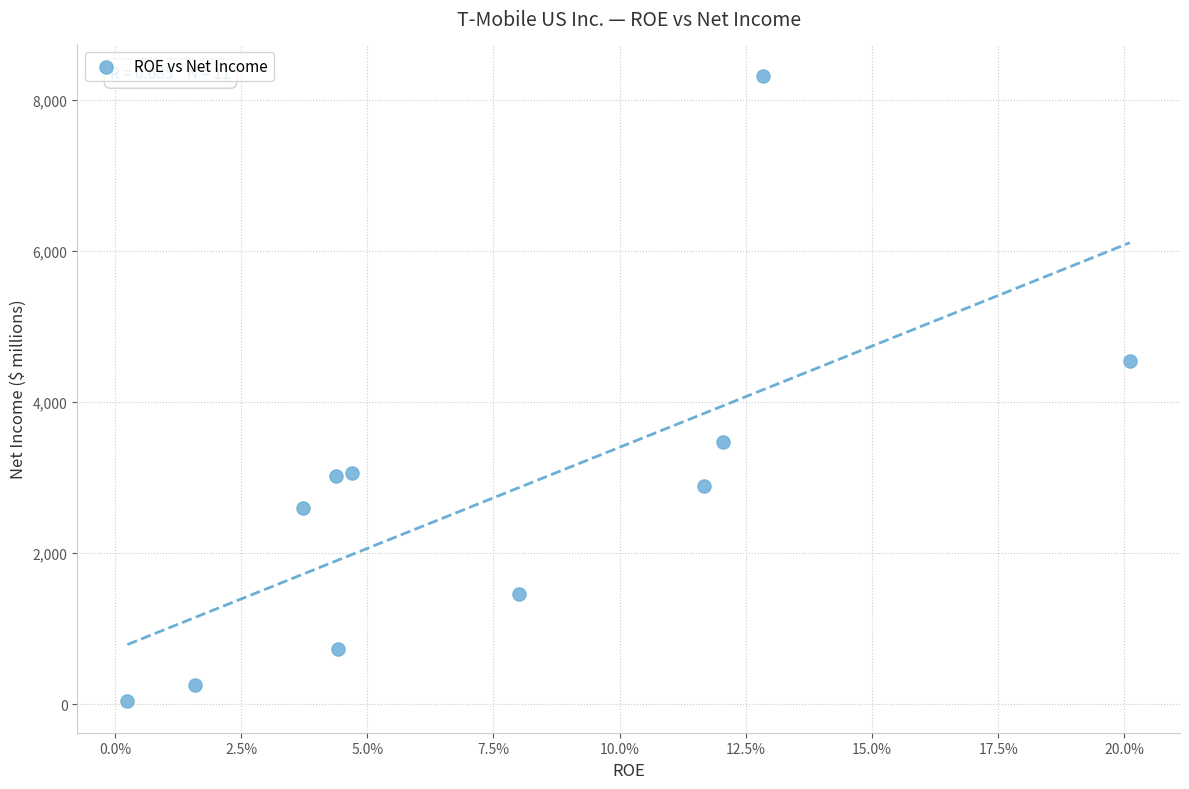

What is the range of Y values (max minus min)?

8282